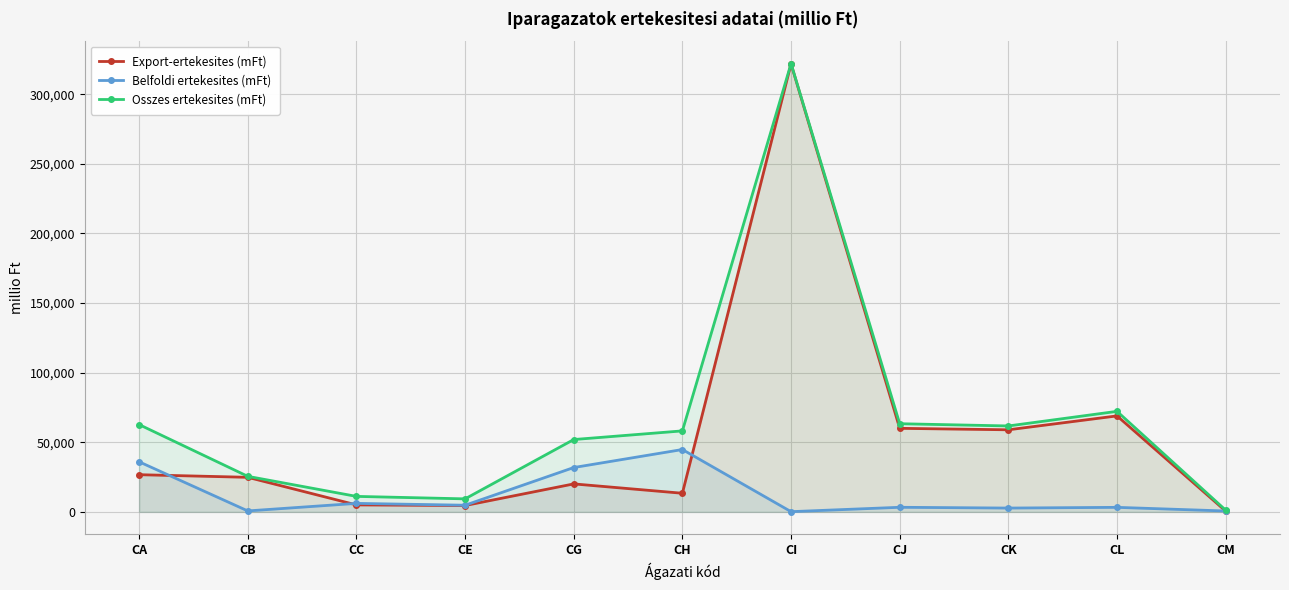

Which series has the largest total across all categories?

Osszes ertekesites (mFt)